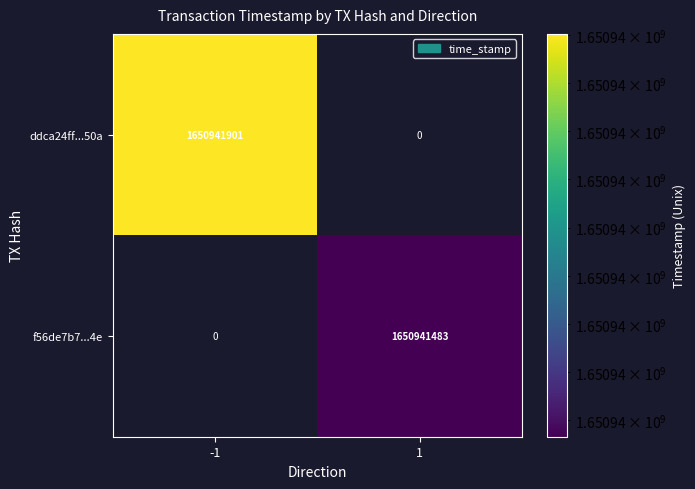

At direction, list the series in order from smallest to largest.

ddca24ff549b43b02a588c44a34e55d5e03850a, f56de7b7daab3c4f2eb8e1916644d8c6aa8494e